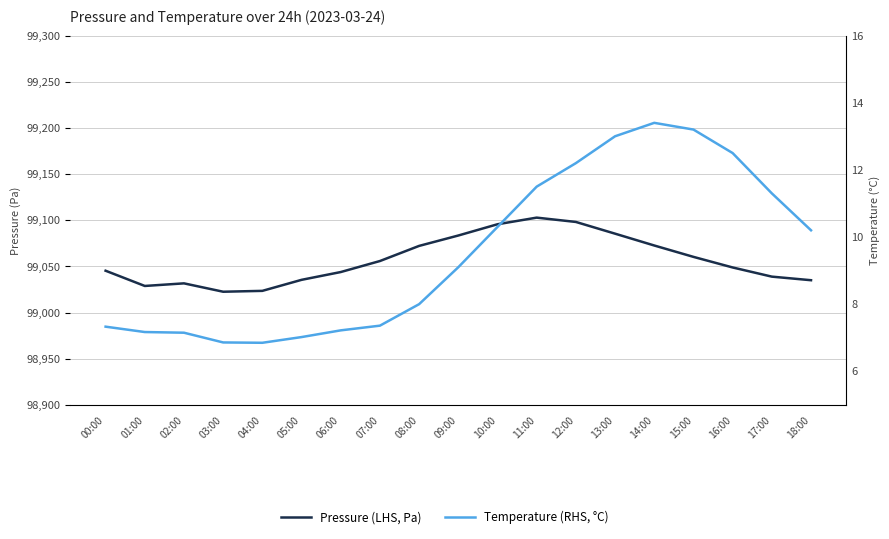

What is the greatest value displayed?

99102.8